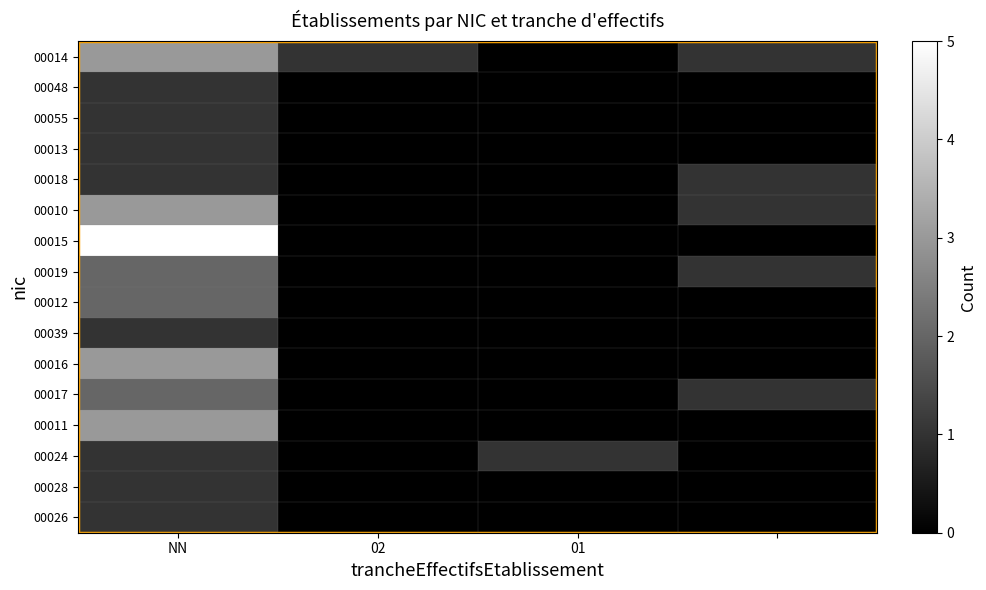

At which category is the sum across all series the highest?

NN